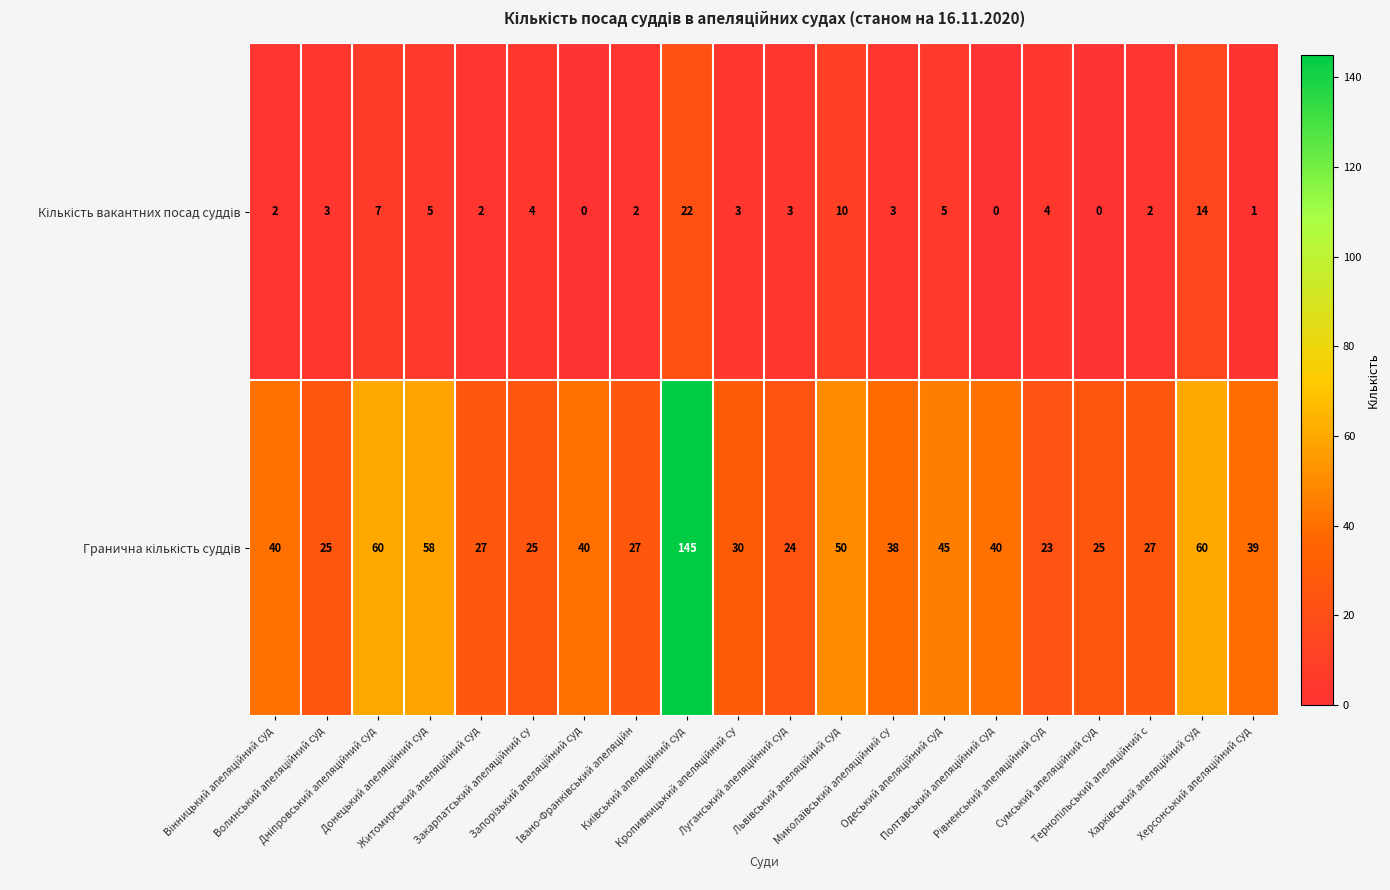

What is the greatest value displayed?

145